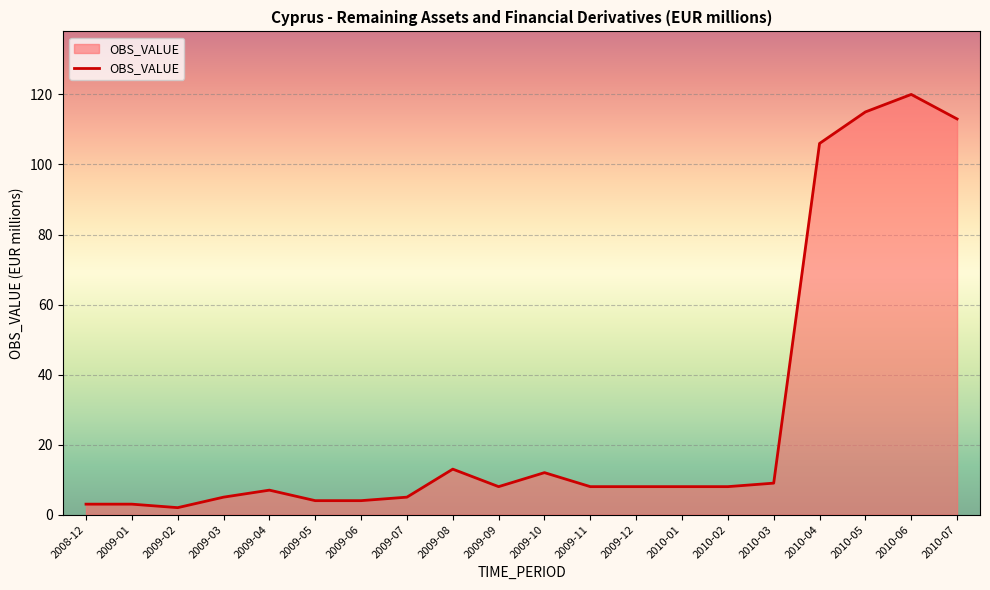

True or false: the data shows 13 at 2009-11.

False